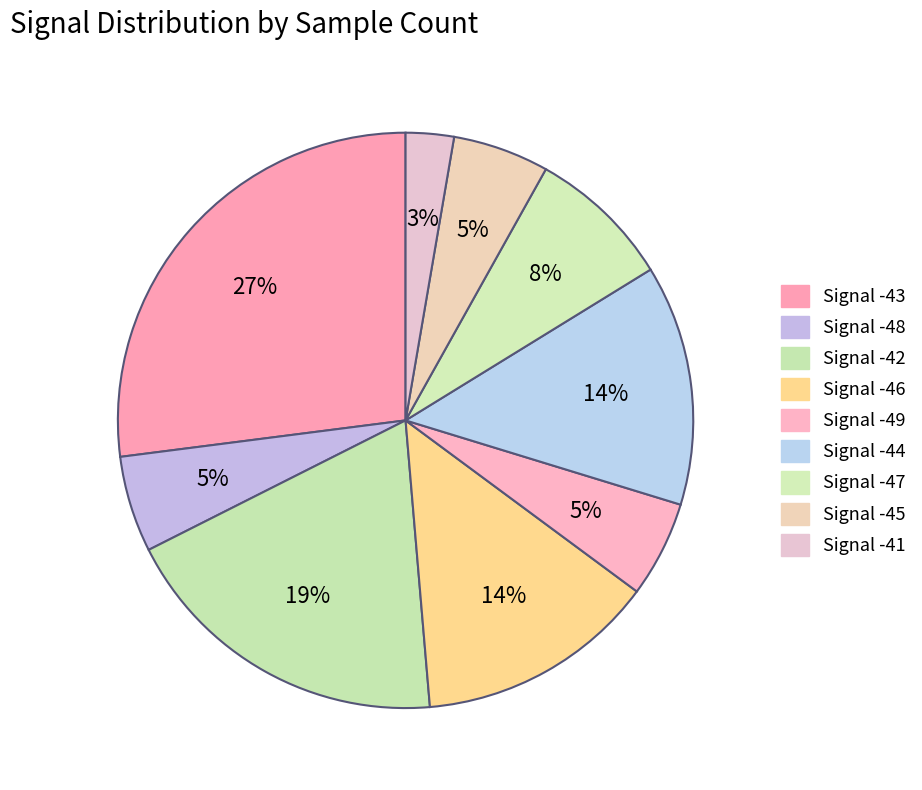

Count the number of slices in the pie.

9